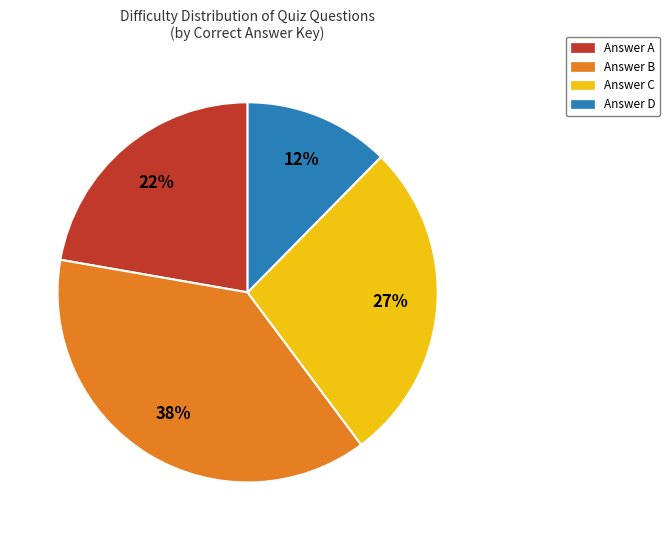

How many slices are in this pie chart?

4